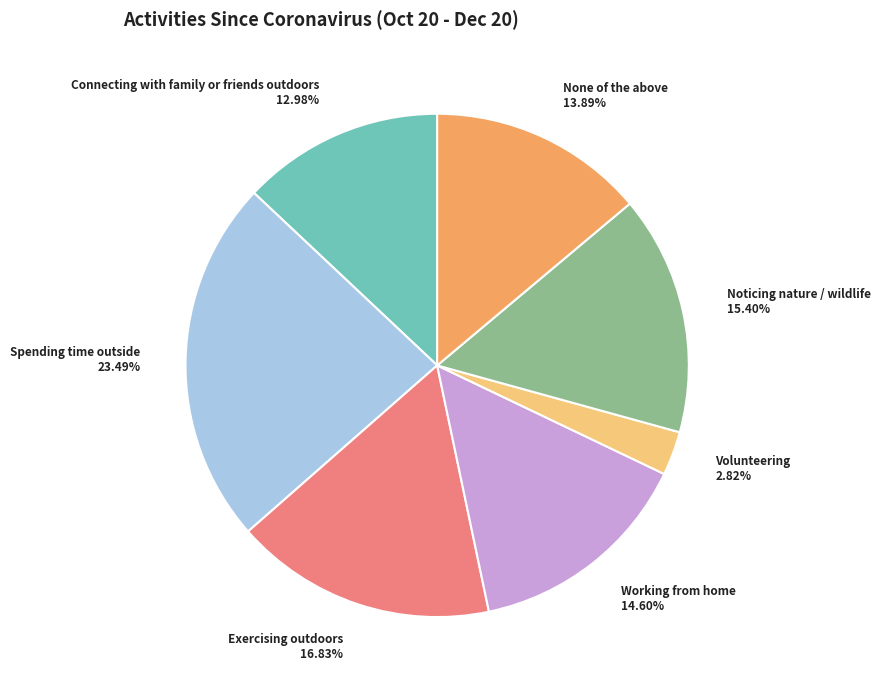

Rank the categories by value from lowest to highest.

Volunteering, Connecting with family or friends outdoors, None of the above, Working from home, Noticing nature / wildlife, Exercising outdoors, Spending time outside